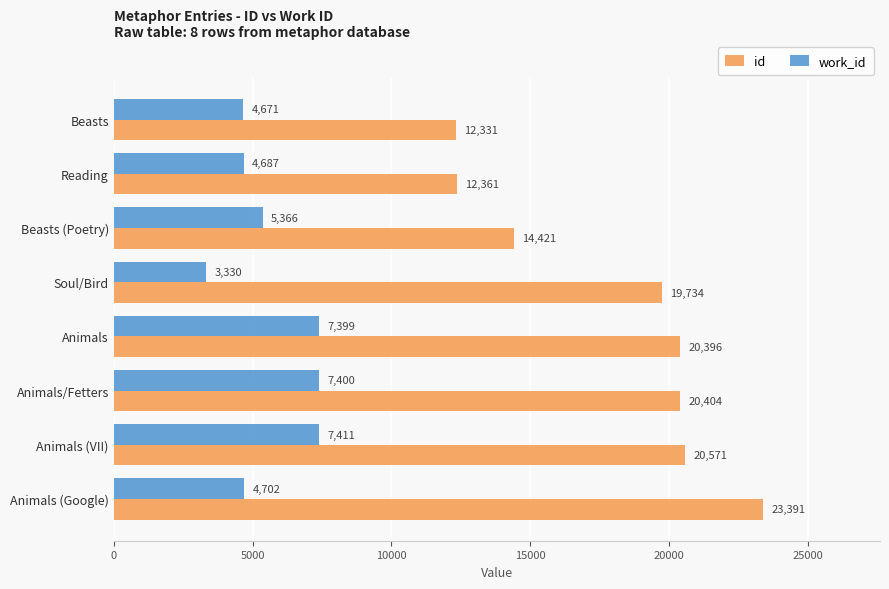

What is the average value of the id series?

17951